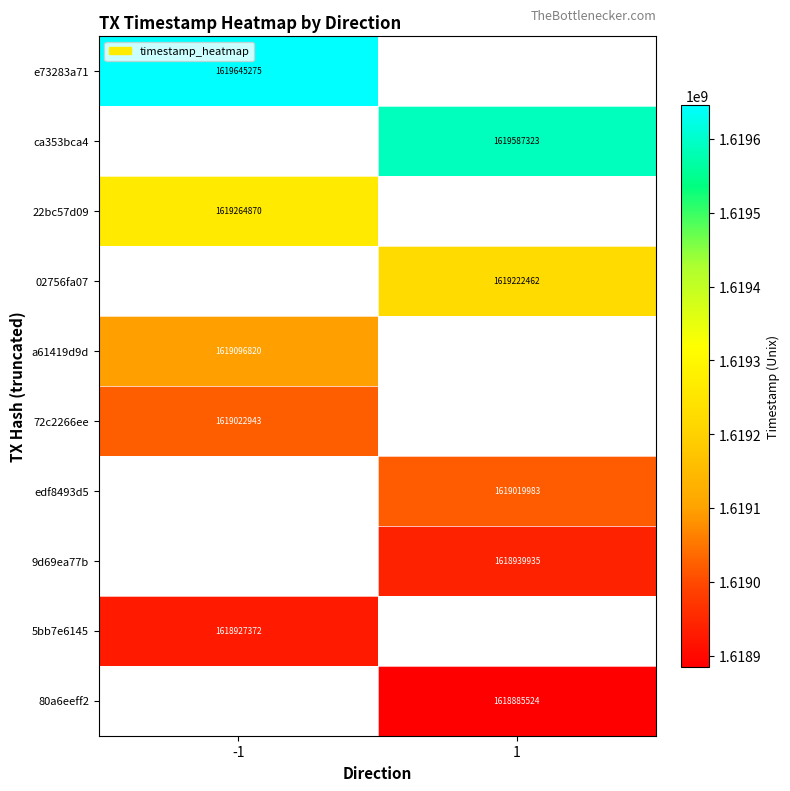

The value of a61419d9d at -1 is 989927888. True or false?

False